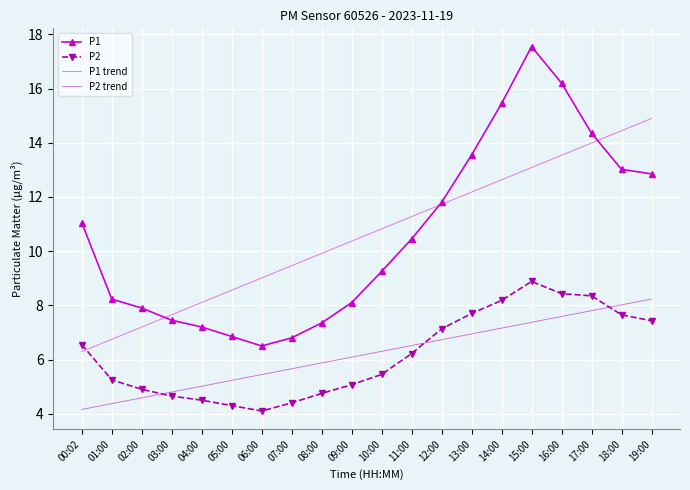

What is the difference between the highest and lowest values at 04:00?

3.6